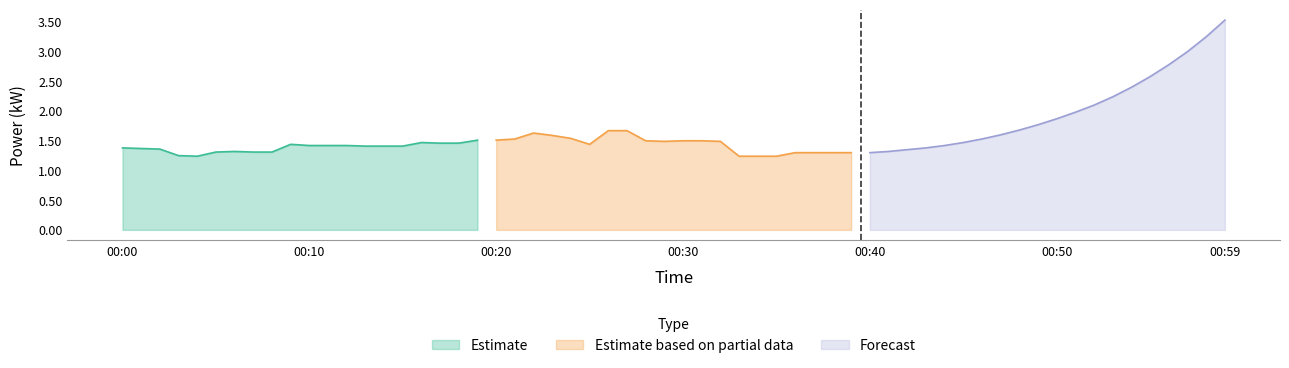

Count the number of data series in this chart.

3